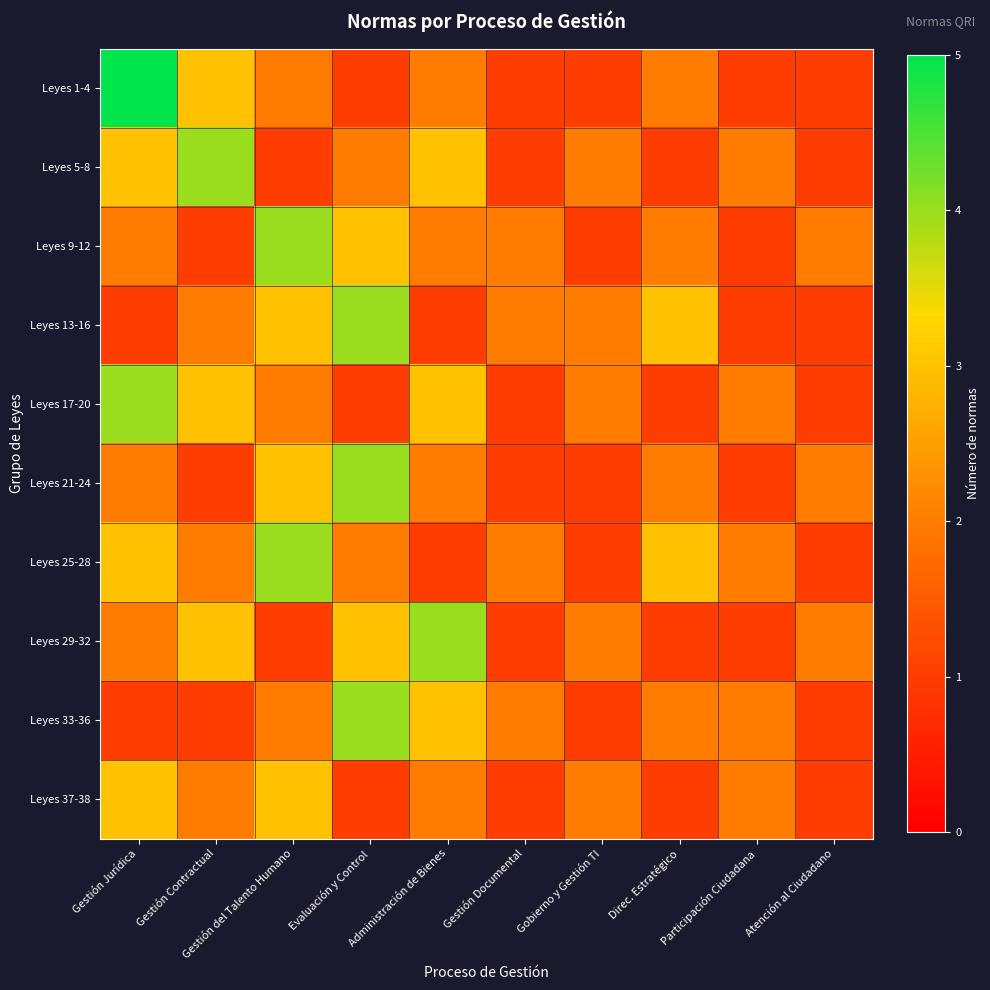

Reading right to left, what are all the values shown in this chart?

Leyes 1-4: Atención al Ciudadano=1	Participación Ciudadana=1	Direc. Estratégico=2	Gobierno y Gestión TI=1	Gestión Documental=1	Administración de Bienes=2	Evaluación y Control=1	Gestión del Talento Humano=2	Gestión Contractual=3	Gestión Jurídica=5
Leyes 5-8: Atención al Ciudadano=1	Participación Ciudadana=2	Direc. Estratégico=1	Gobierno y Gestión TI=2	Gestión Documental=1	Administración de Bienes=3	Evaluación y Control=2	Gestión del Talento Humano=1	Gestión Contractual=4	Gestión Jurídica=3
Leyes 9-12: Atención al Ciudadano=2	Participación Ciudadana=1	Direc. Estratégico=2	Gobierno y Gestión TI=1	Gestión Documental=2	Administración de Bienes=2	Evaluación y Control=3	Gestión del Talento Humano=4	Gestión Contractual=1	Gestión Jurídica=2
Leyes 13-16: Atención al Ciudadano=1	Participación Ciudadana=1	Direc. Estratégico=3	Gobierno y Gestión TI=2	Gestión Documental=2	Administración de Bienes=1	Evaluación y Control=4	Gestión del Talento Humano=3	Gestión Contractual=2	Gestión Jurídica=1
Leyes 17-20: Atención al Ciudadano=1	Participación Ciudadana=2	Direc. Estratégico=1	Gobierno y Gestión TI=2	Gestión Documental=1	Administración de Bienes=3	Evaluación y Control=1	Gestión del Talento Humano=2	Gestión Contractual=3	Gestión Jurídica=4
Leyes 21-24: Atención al Ciudadano=2	Participación Ciudadana=1	Direc. Estratégico=2	Gobierno y Gestión TI=1	Gestión Documental=1	Administración de Bienes=2	Evaluación y Control=4	Gestión del Talento Humano=3	Gestión Contractual=1	Gestión Jurídica=2
Leyes 25-28: Atención al Ciudadano=1	Participación Ciudadana=2	Direc. Estratégico=3	Gobierno y Gestión TI=1	Gestión Documental=2	Administración de Bienes=1	Evaluación y Control=2	Gestión del Talento Humano=4	Gestión Contractual=2	Gestión Jurídica=3
Leyes 29-32: Atención al Ciudadano=2	Participación Ciudadana=1	Direc. Estratégico=1	Gobierno y Gestión TI=2	Gestión Documental=1	Administración de Bienes=4	Evaluación y Control=3	Gestión del Talento Humano=1	Gestión Contractual=3	Gestión Jurídica=2
Leyes 33-36: Atención al Ciudadano=1	Participación Ciudadana=2	Direc. Estratégico=2	Gobierno y Gestión TI=1	Gestión Documental=2	Administración de Bienes=3	Evaluación y Control=4	Gestión del Talento Humano=2	Gestión Contractual=1	Gestión Jurídica=1
Leyes 37-38: Atención al Ciudadano=1	Participación Ciudadana=2	Direc. Estratégico=1	Gobierno y Gestión TI=2	Gestión Documental=1	Administración de Bienes=2	Evaluación y Control=1	Gestión del Talento Humano=3	Gestión Contractual=2	Gestión Jurídica=3